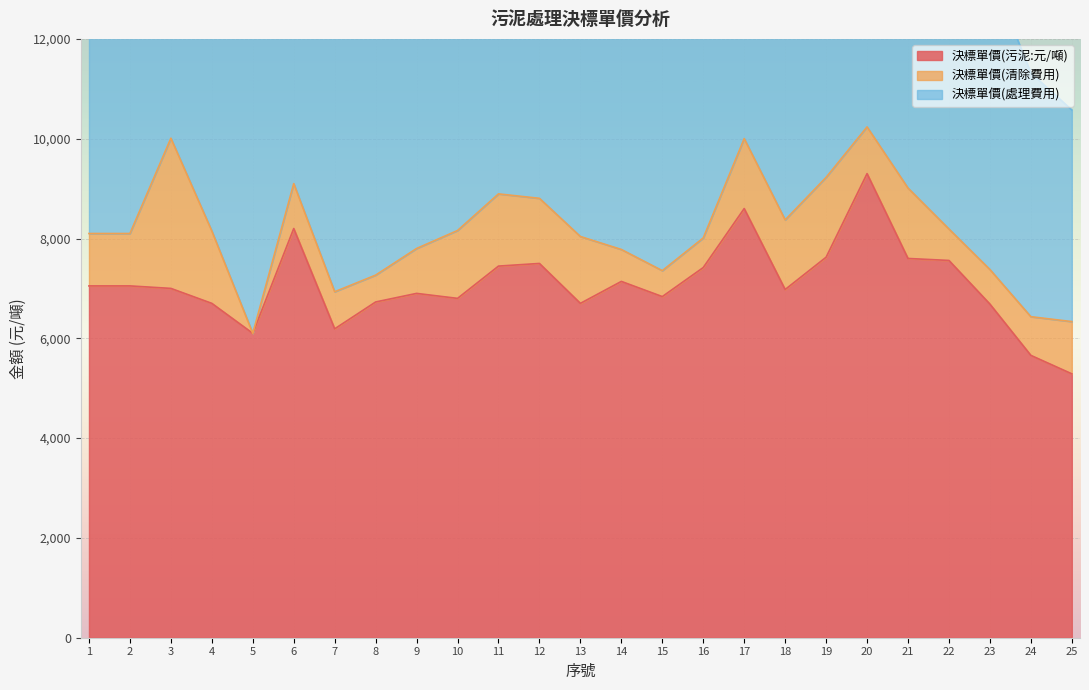

True or false: 決標單價(清除費用) and 決標單價(處理費用) intersect in this chart.

False